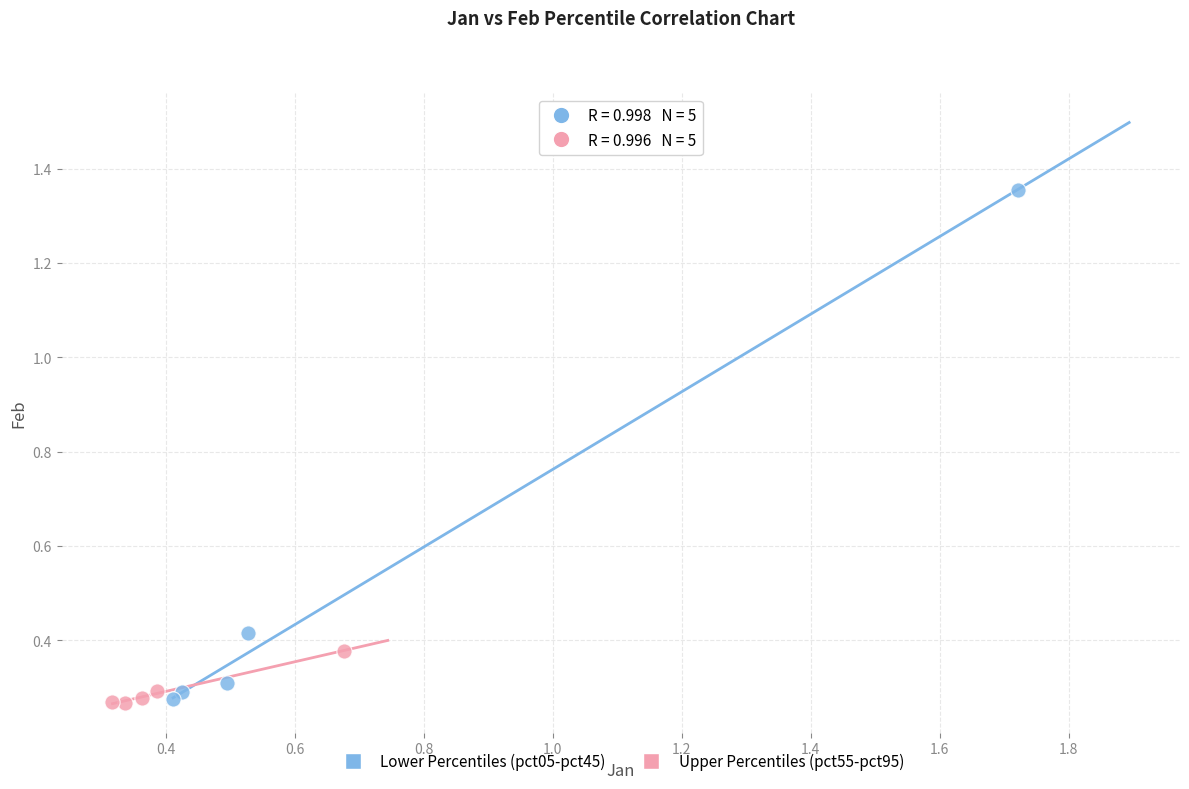

Which series reaches the maximum Y coordinate?

Lower Percentiles (pct05-pct45)